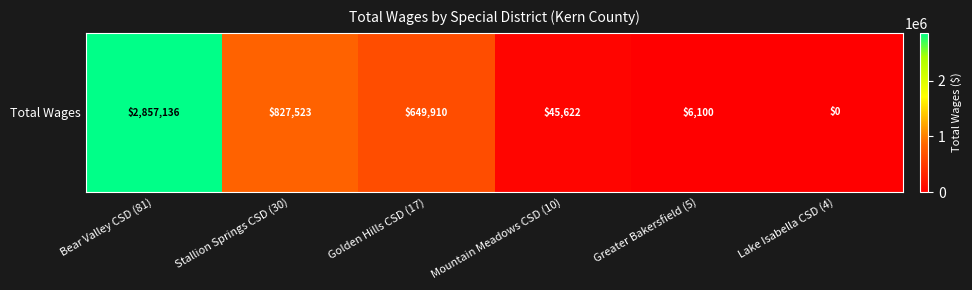

What is the difference between the values at Lake Isabella CSD (4) and Bear Valley CSD (81)?

2857136